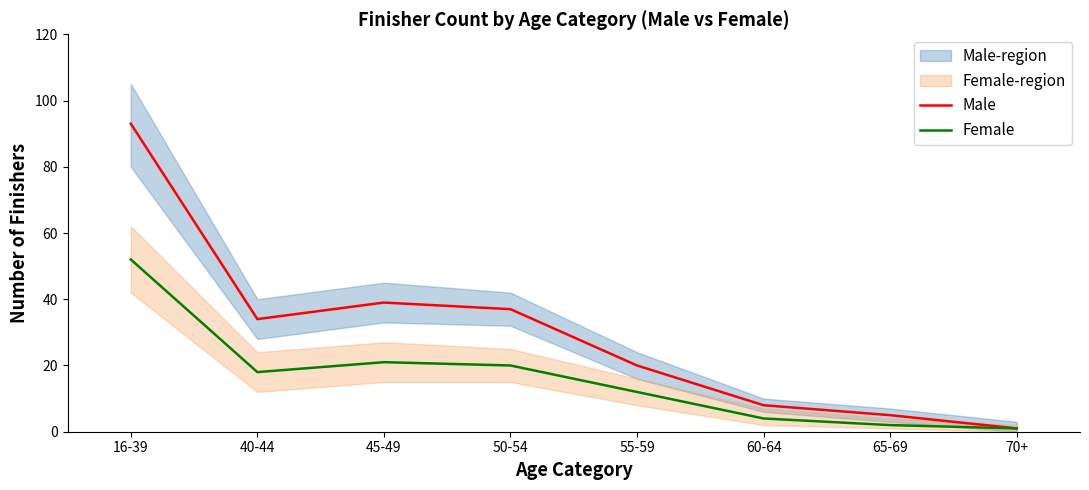

Which category has the lowest value in the Female series?

70+